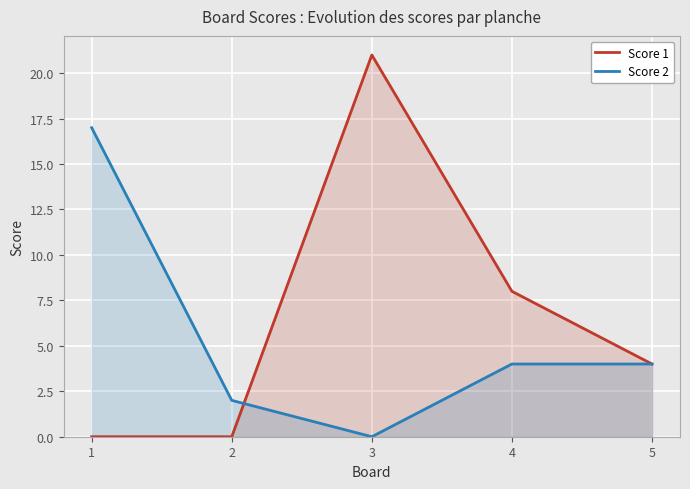

At how many categories does at least one series exceed 4?

3